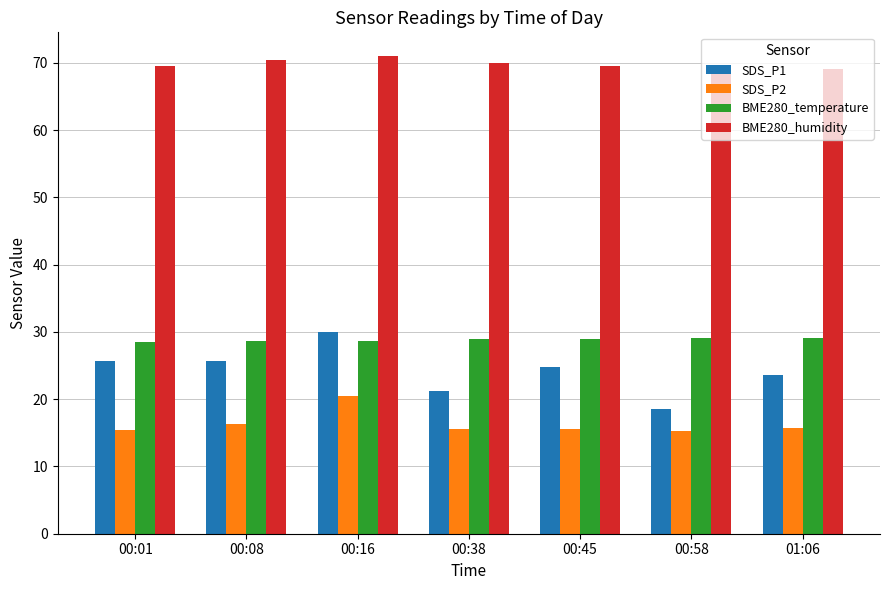

The SDS_P2 series shows 22.7 at 00:38. True or false?

False